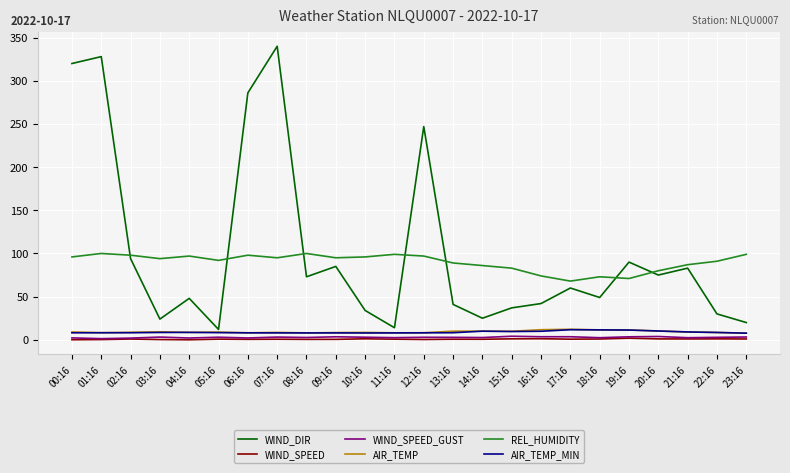

True or false: WIND_SPEED and AIR_TEMP_MIN intersect in this chart.

False